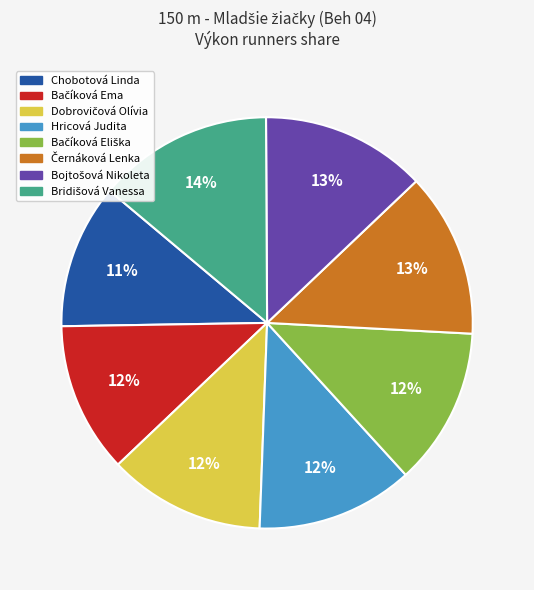

Is there any slice that represents more than half of the pie?

No